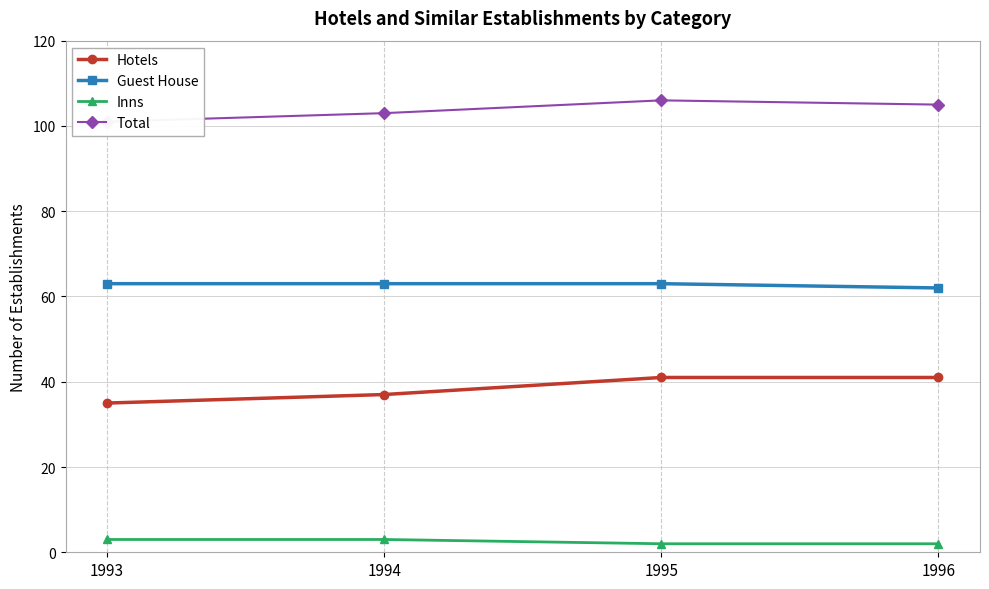

Does the chart display data point markers on the line(s)?

Yes